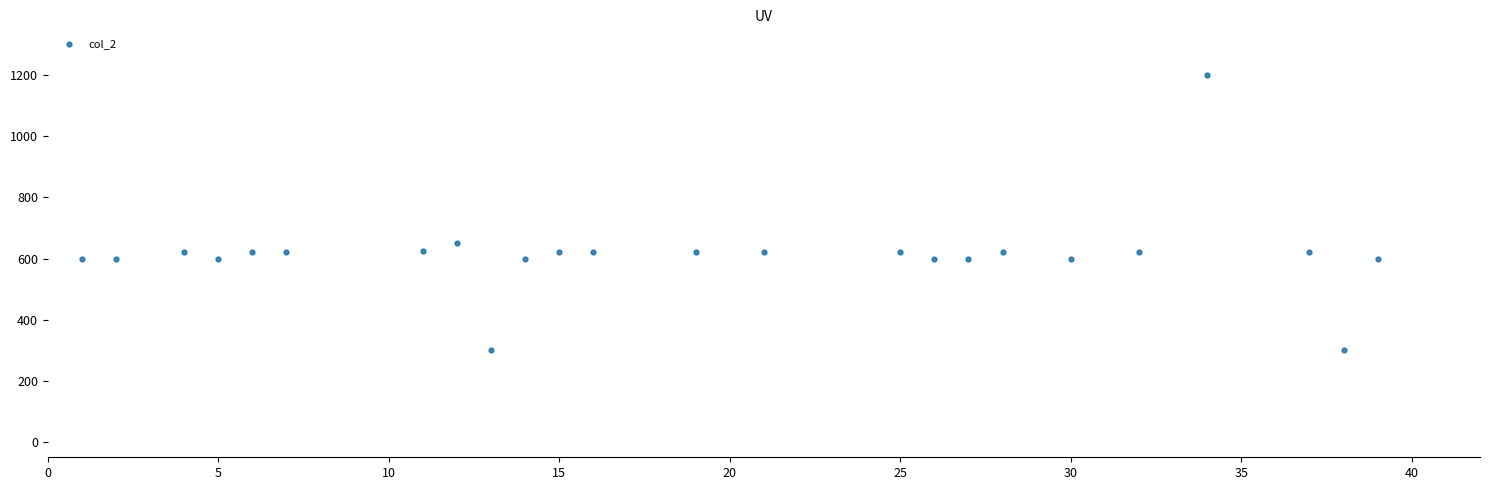

What Y value in the scatter plot is closest to 750?

650